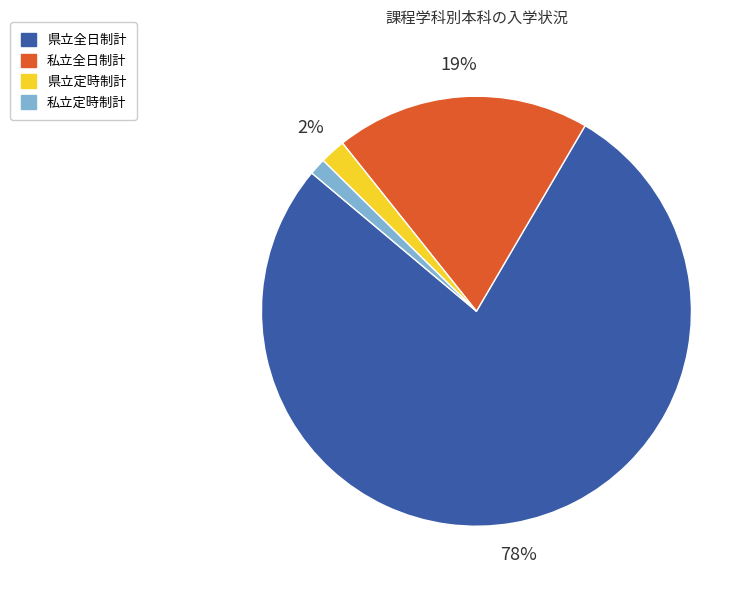

Is there a majority slice in this chart?

Yes